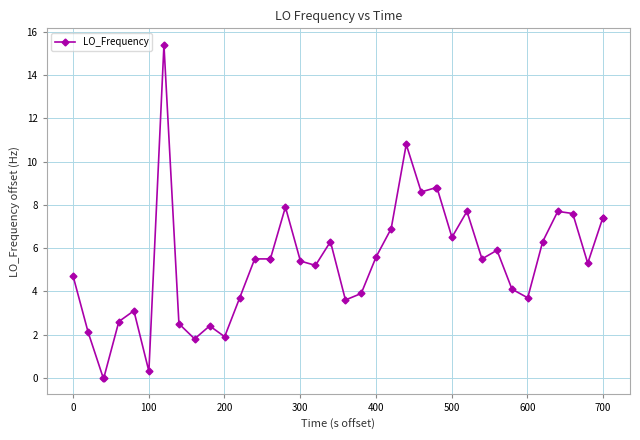

How many data points are above 5?

24